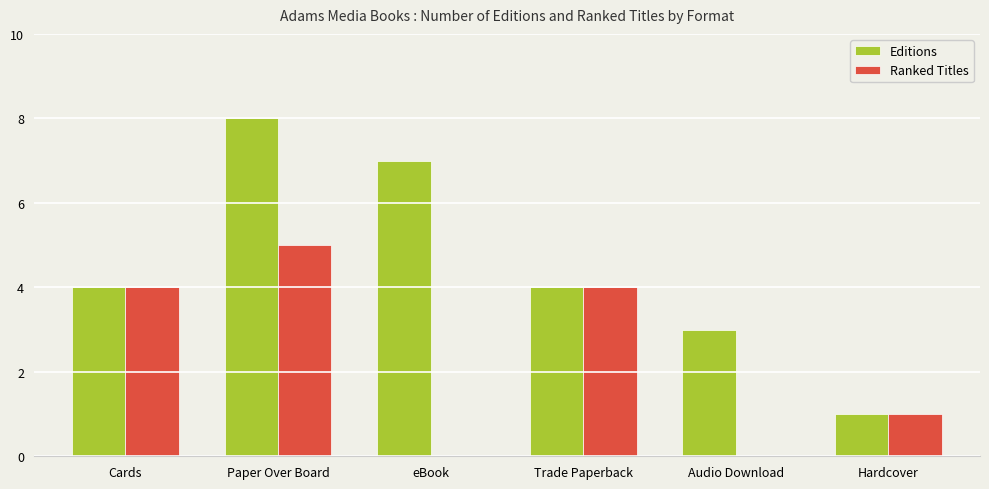

Is it true that Editions equals 2 at Cards?

False